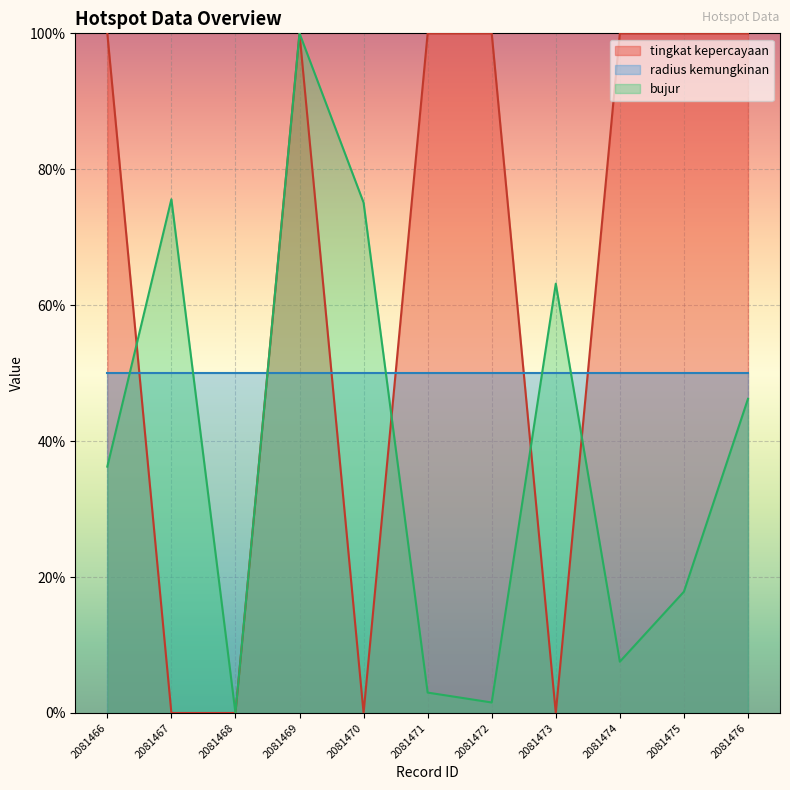

At how many categories does at least one series exceed 24?

11